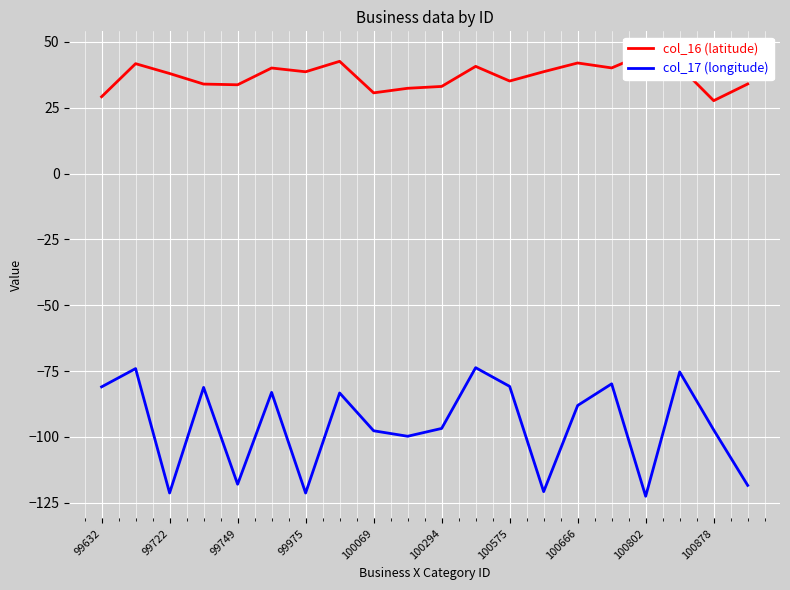

True or false: col_17 (longitude) has more than 0 points higher than both neighbors.

True